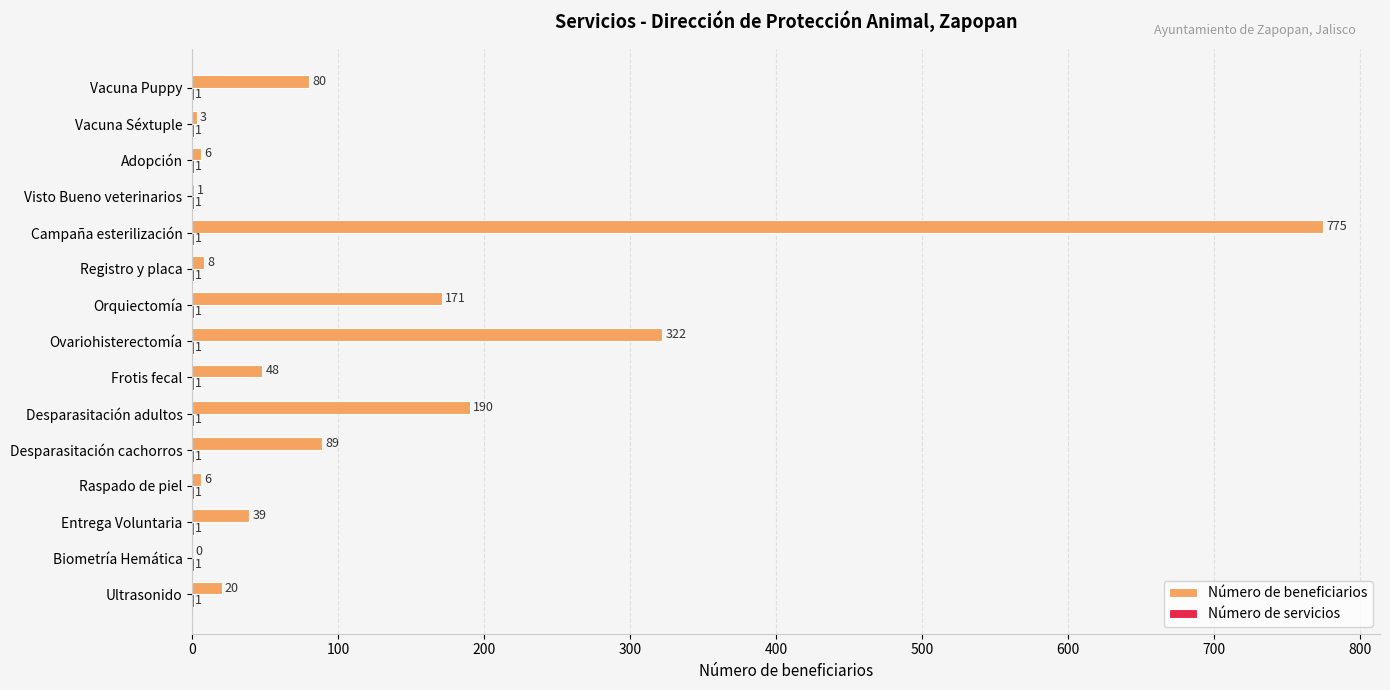

True or false: Número de beneficiarios has a value of 137 at Vacuna Puppy.

False